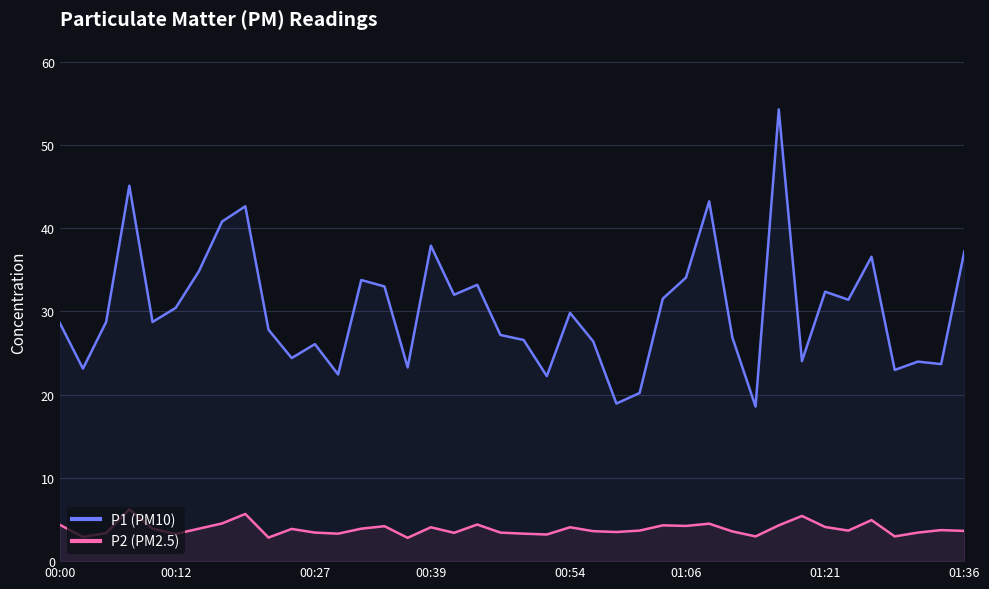

At 36, list the series in order from smallest to largest.

P2 (PM2.5), P1 (PM10)